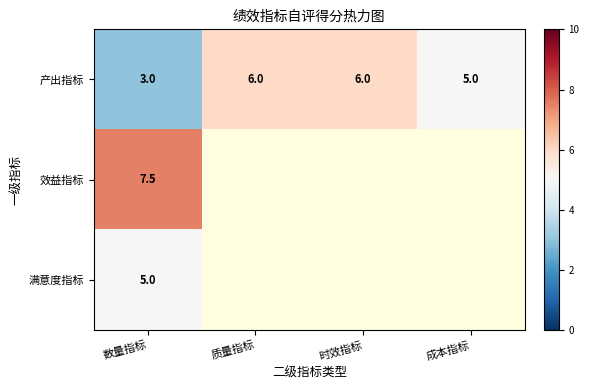

True or false: 产出指标 has a value of 6.0 at 时效指标.

True